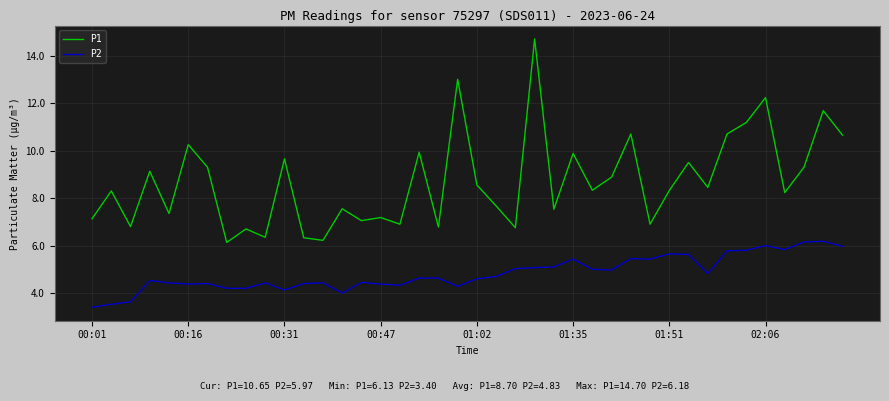

True or false: P1 and P2 cross at least once.

False